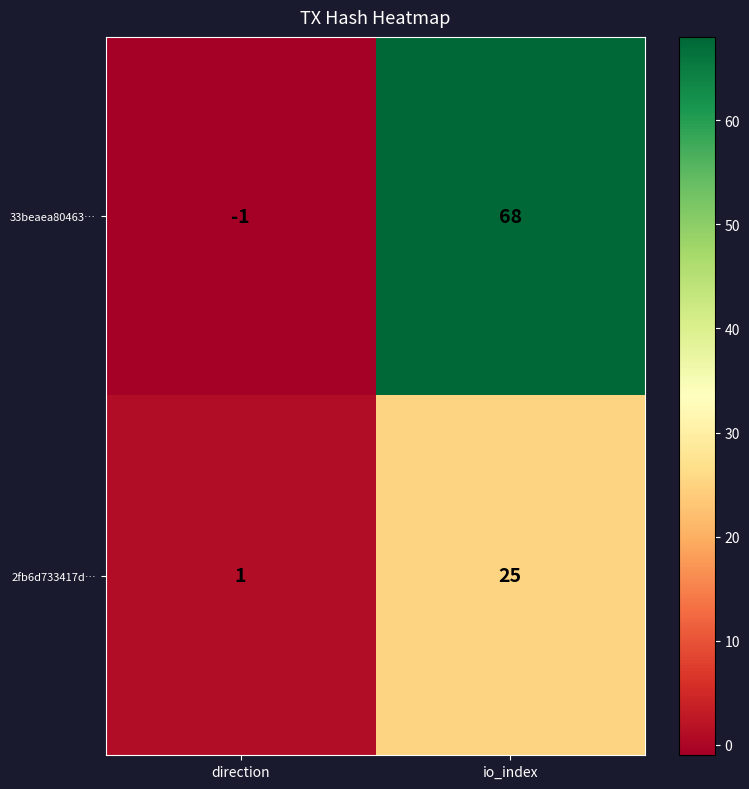

Rank the series by their average value, from highest to lowest.

33beaea80463…, 2fb6d733417d…